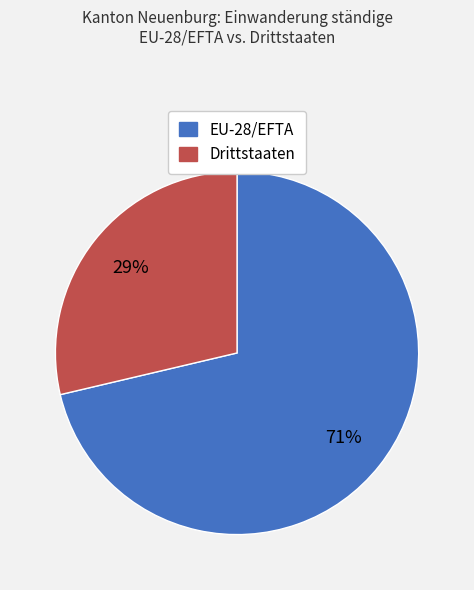

To the nearest percent, what is the average slice percentage?

50%